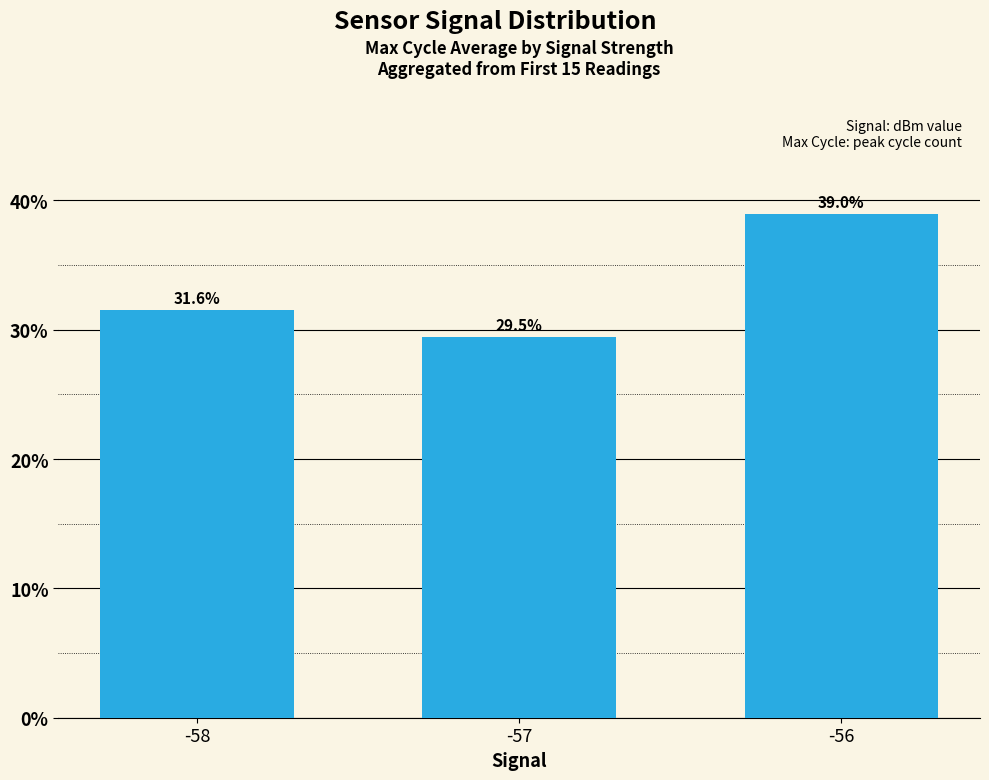

Count the number of categories in the chart.

3